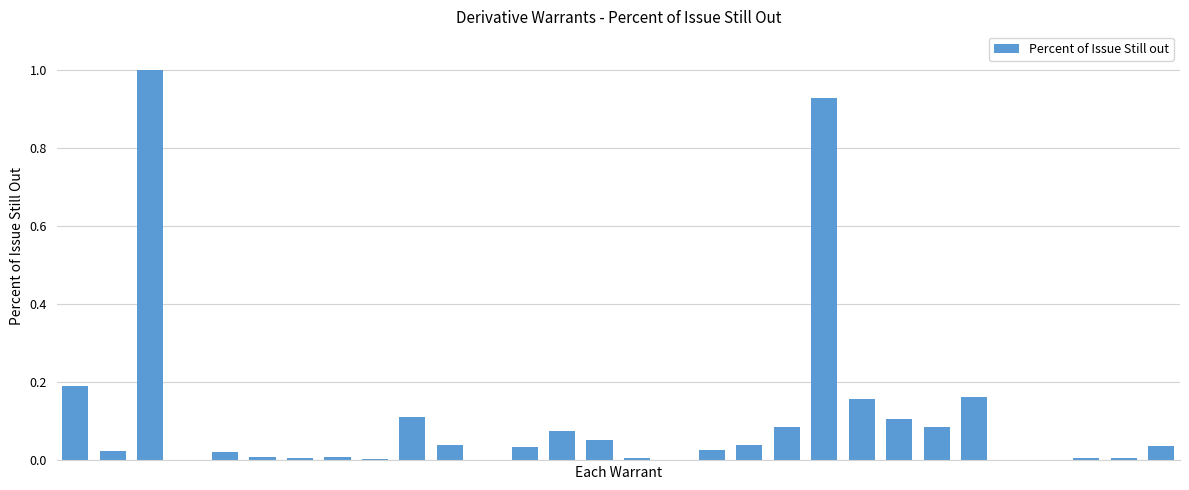

What is the sum of all values?

3.2